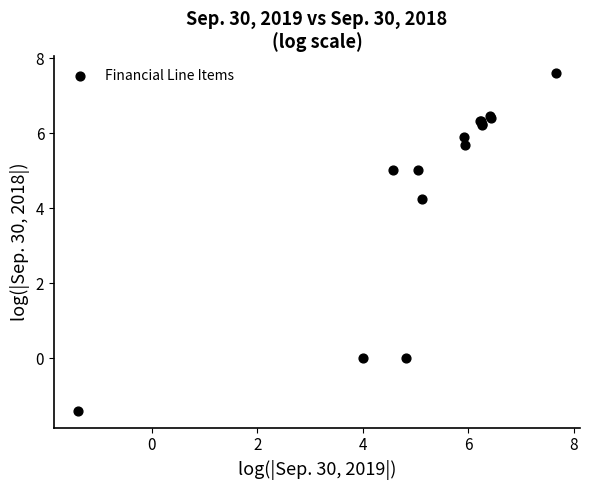

What Y value in the scatter plot is closest to 3?

4.2